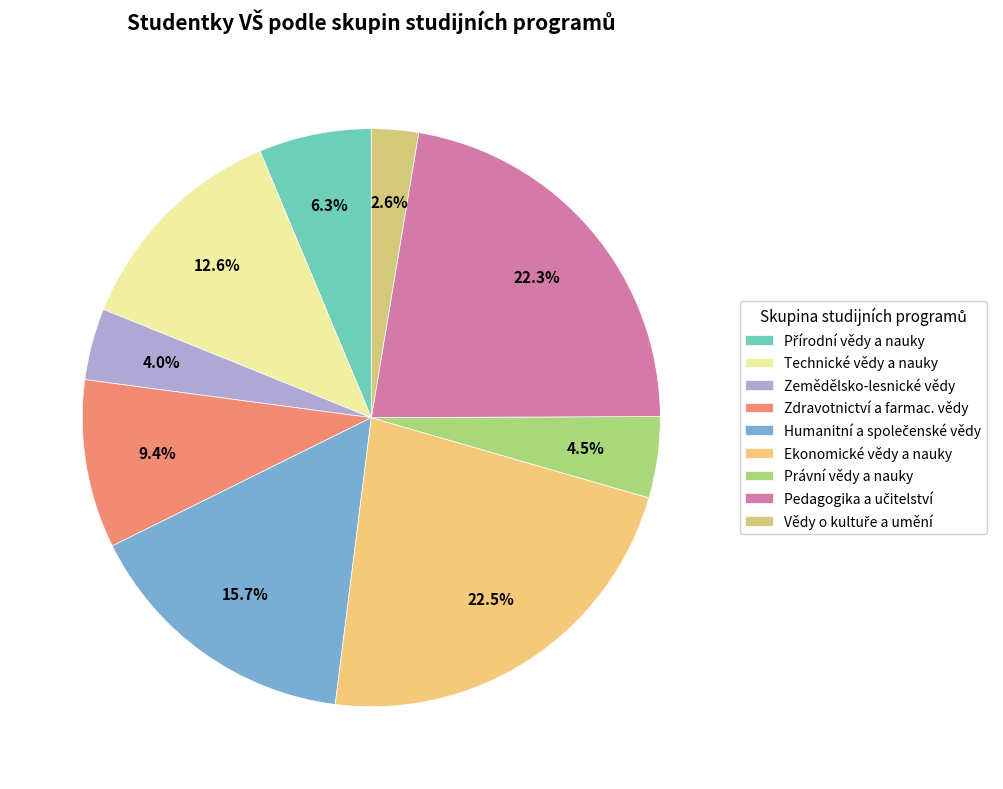

Count the number of slices in the pie.

9